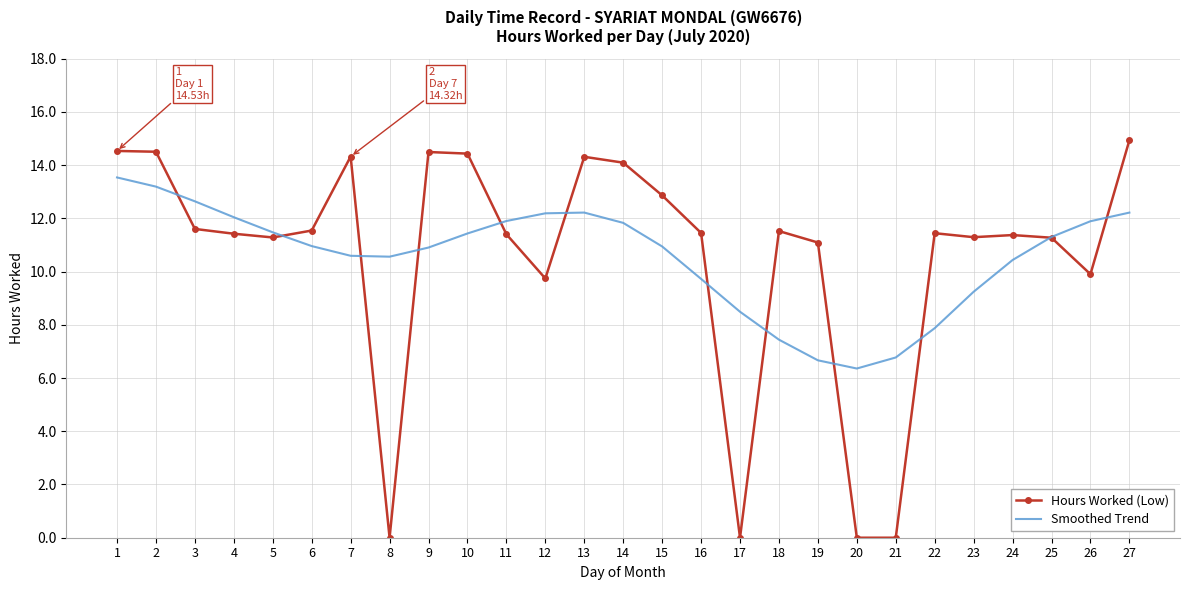

True or false: Hours Worked (Low) has a value of 0.0 at 21.

True